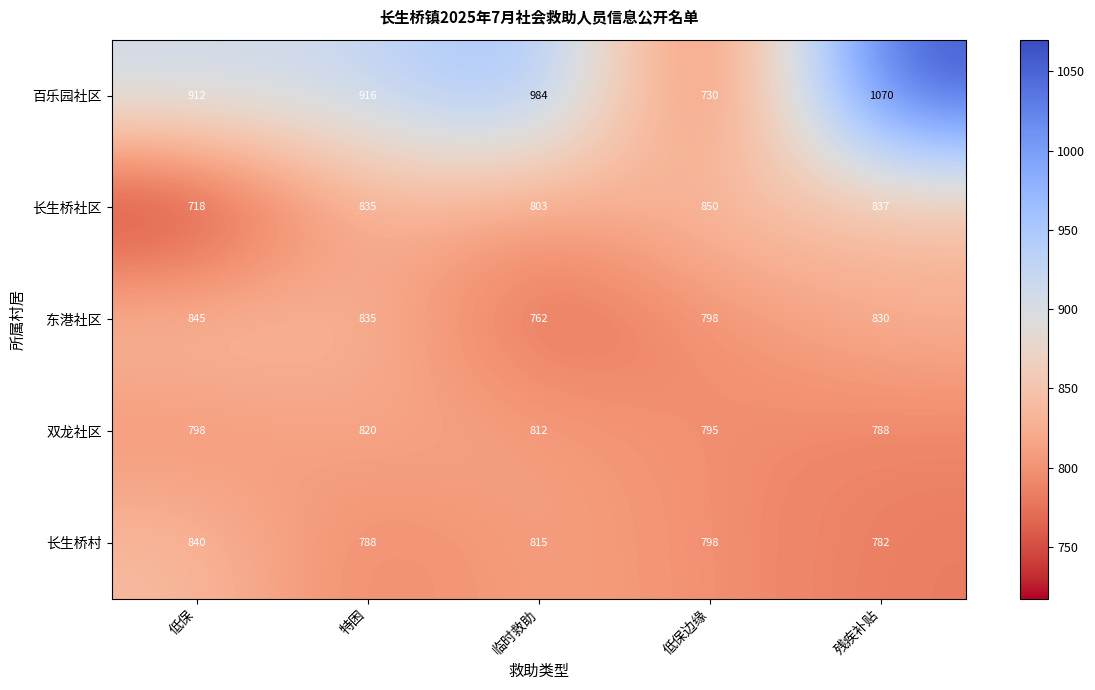

At which label does 东港社区 reach its minimum?

临时救助